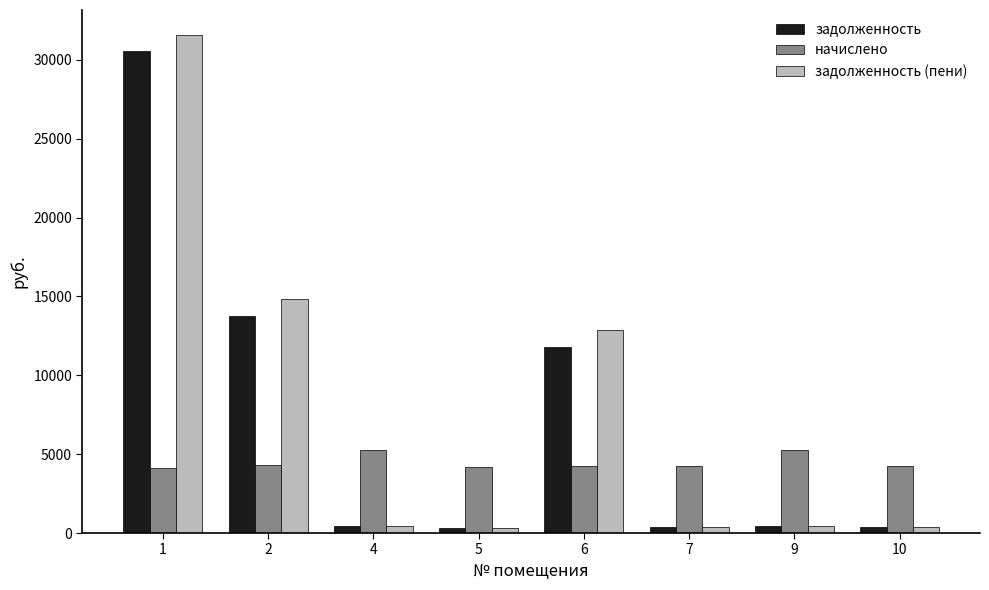

Which series changed the most between 1 and 10?

задолженность (пени)